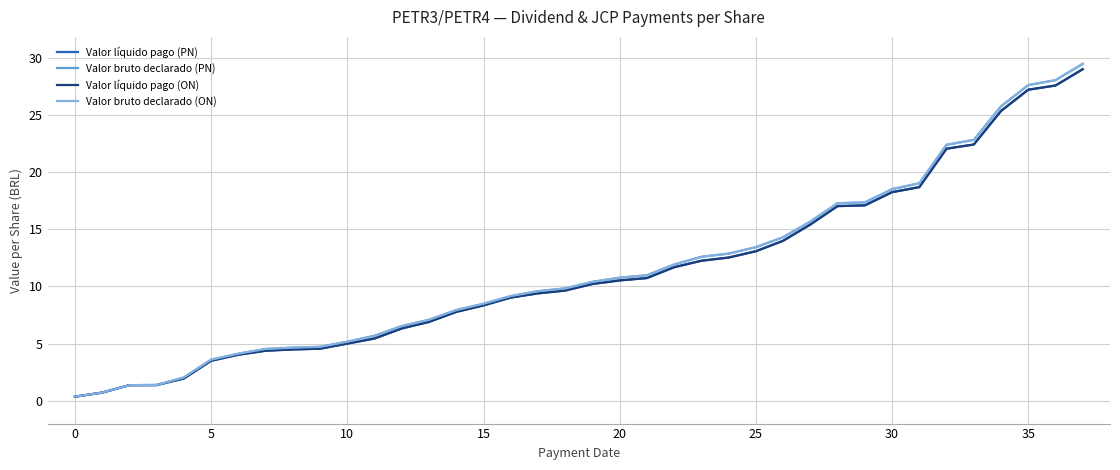

Does the chart display data point markers on the line(s)?

No